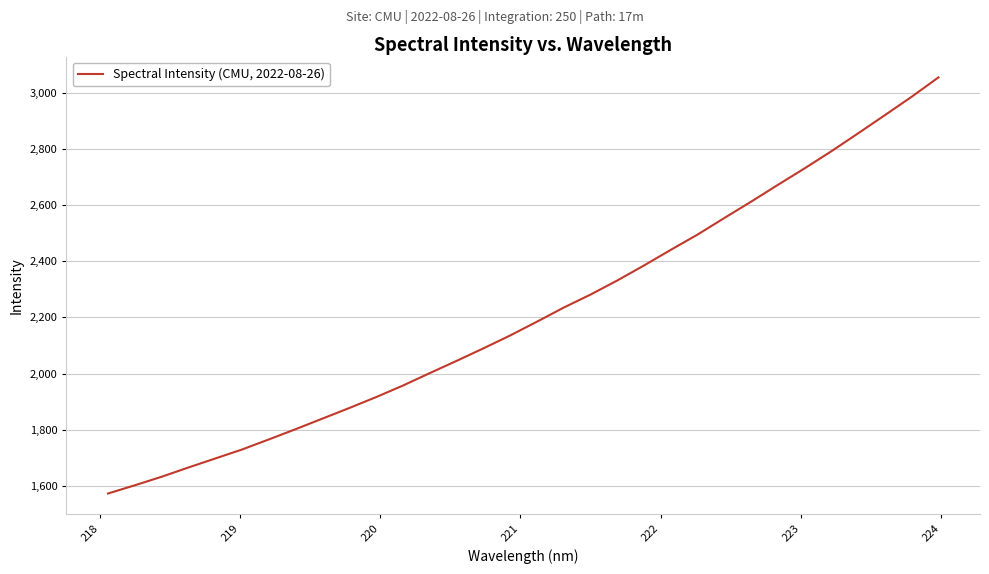

What is the minimum value shown in the chart?

1572.6